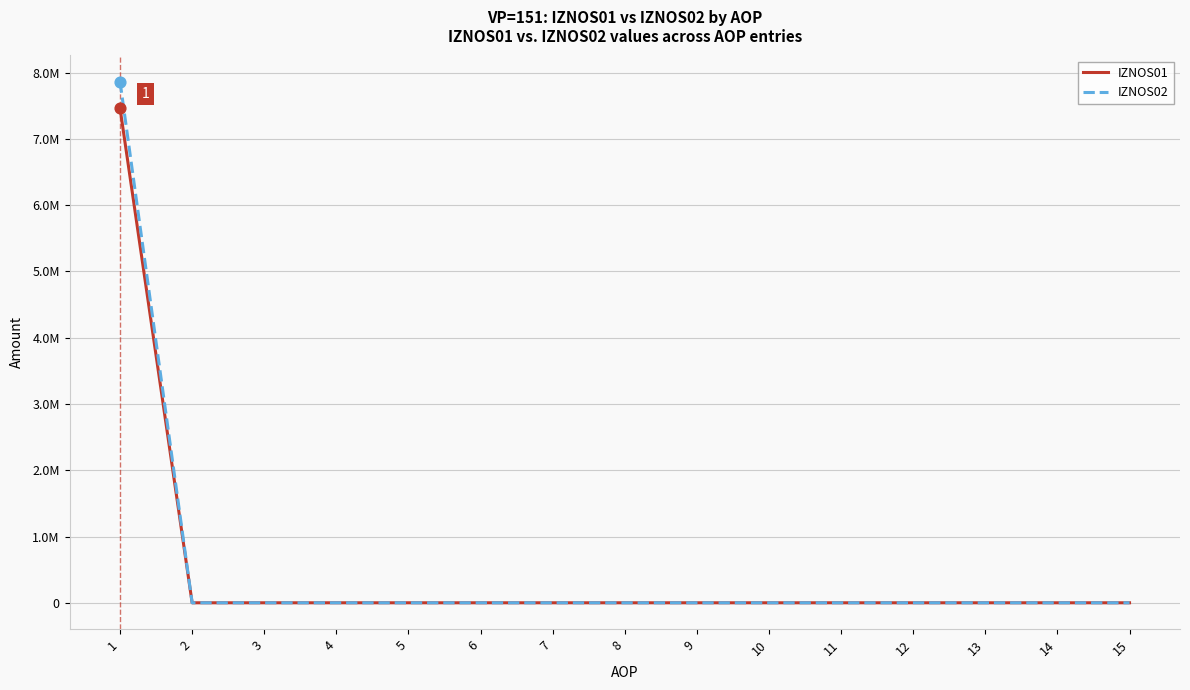

Does the chart have visible grid lines?

Yes